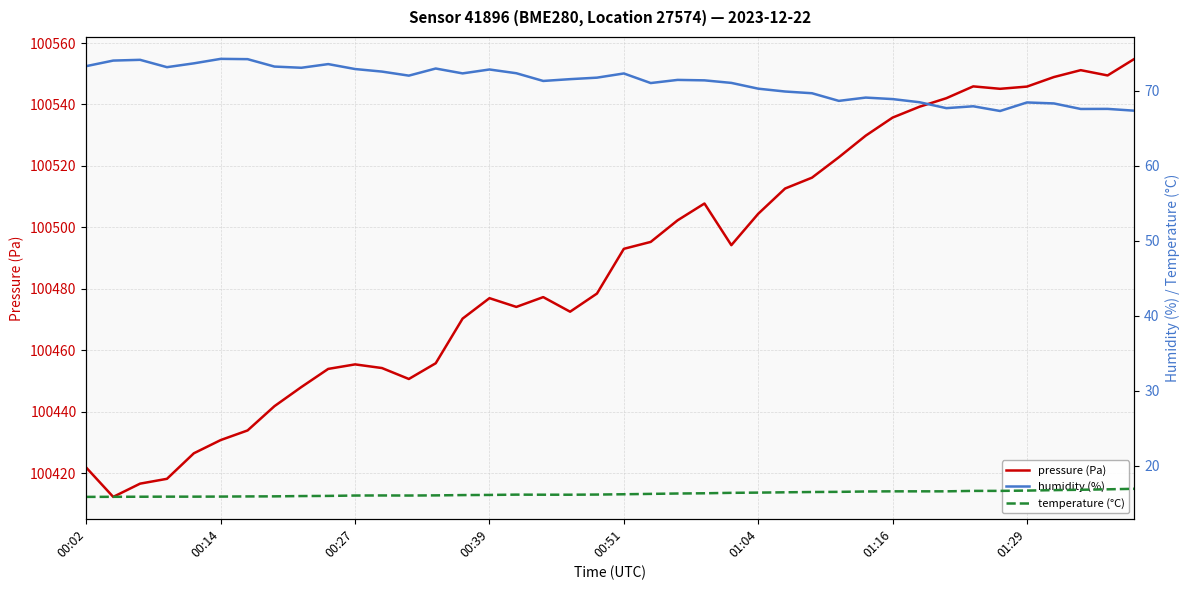

True or false: pressure (Pa) has a value of 160402.4 at 01:29.

False